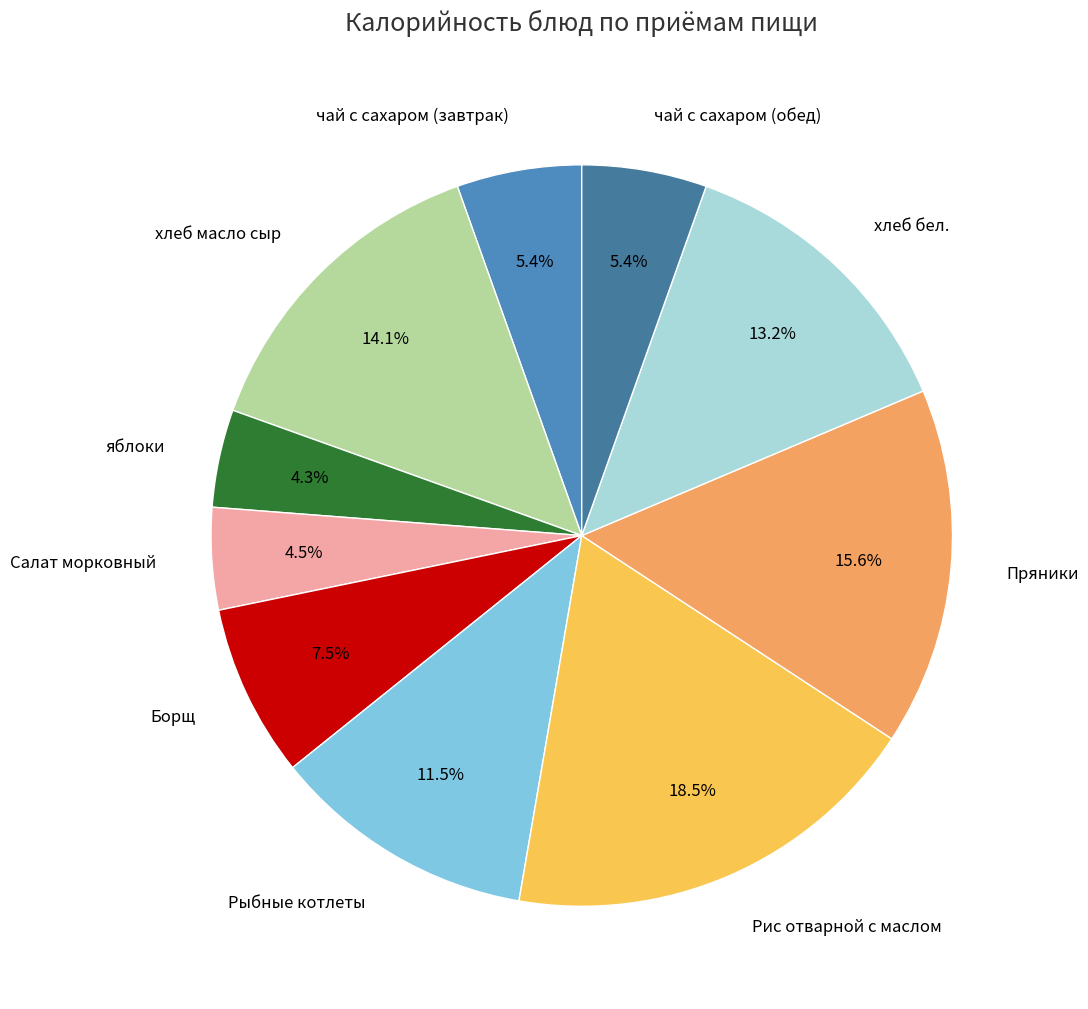

To the nearest percent, what portion does хлеб бел. represent?

13%